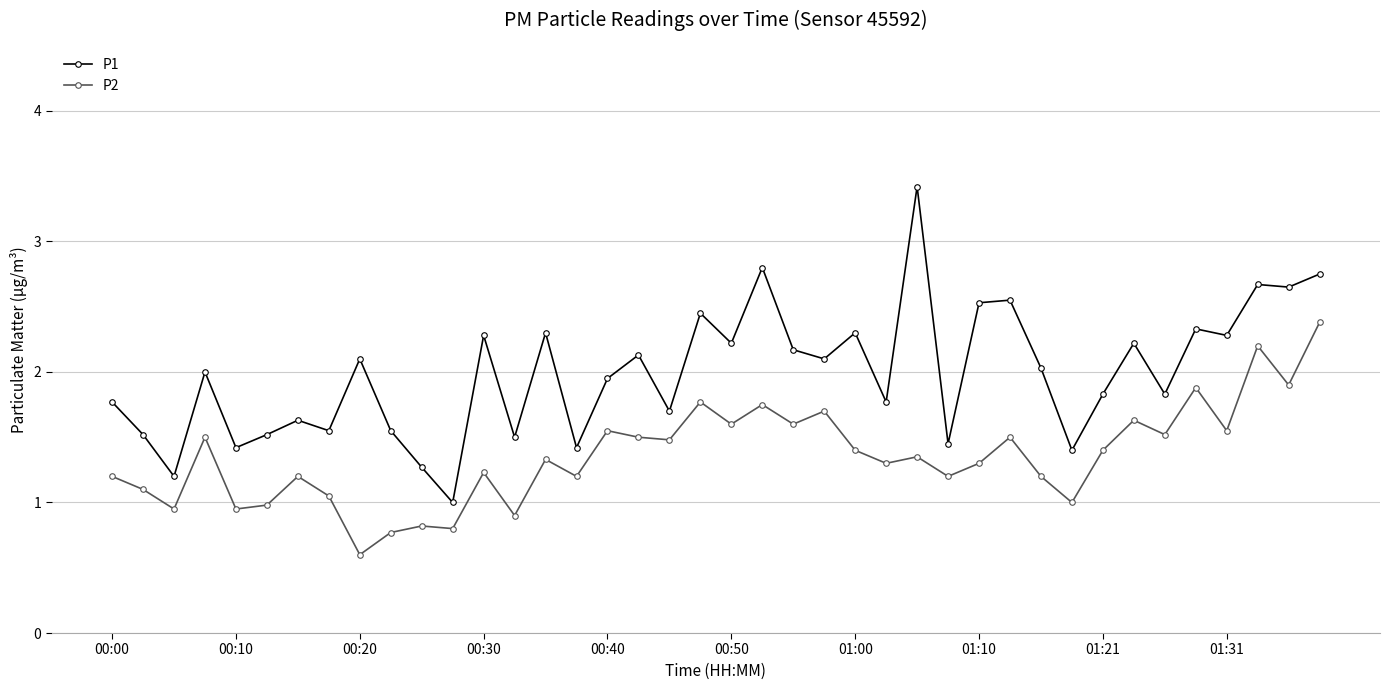

Is this an area chart (filled region under the line)?

No